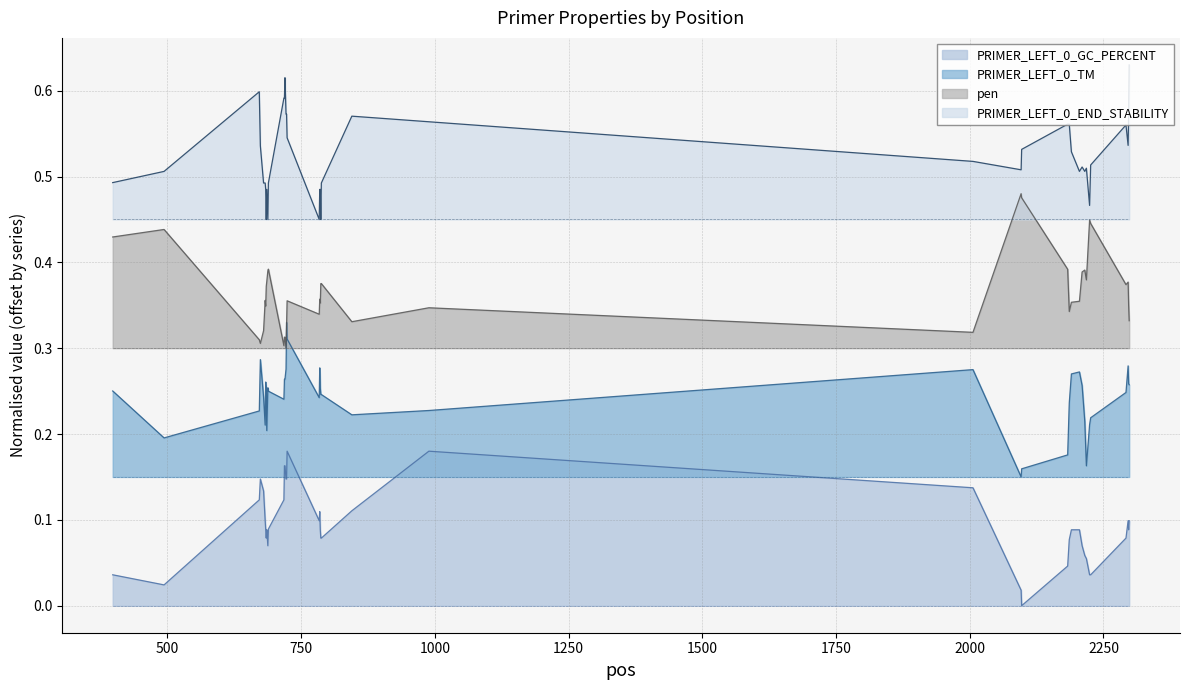

What is the maximum value shown in the chart?

0.6